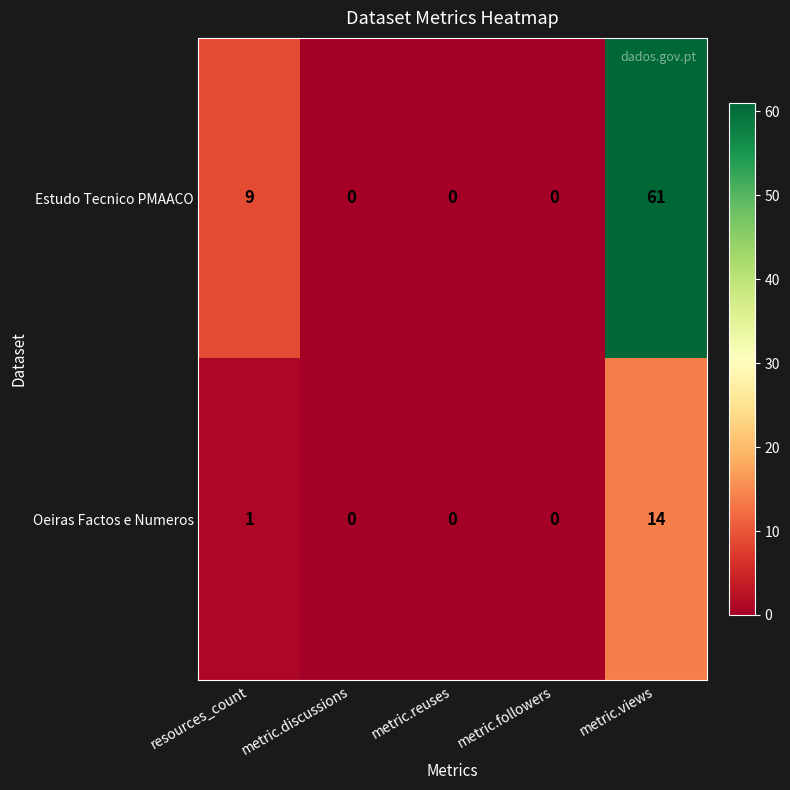

Is it true that Oeiras Factos e Numeros equals 14 at metric.views?

True